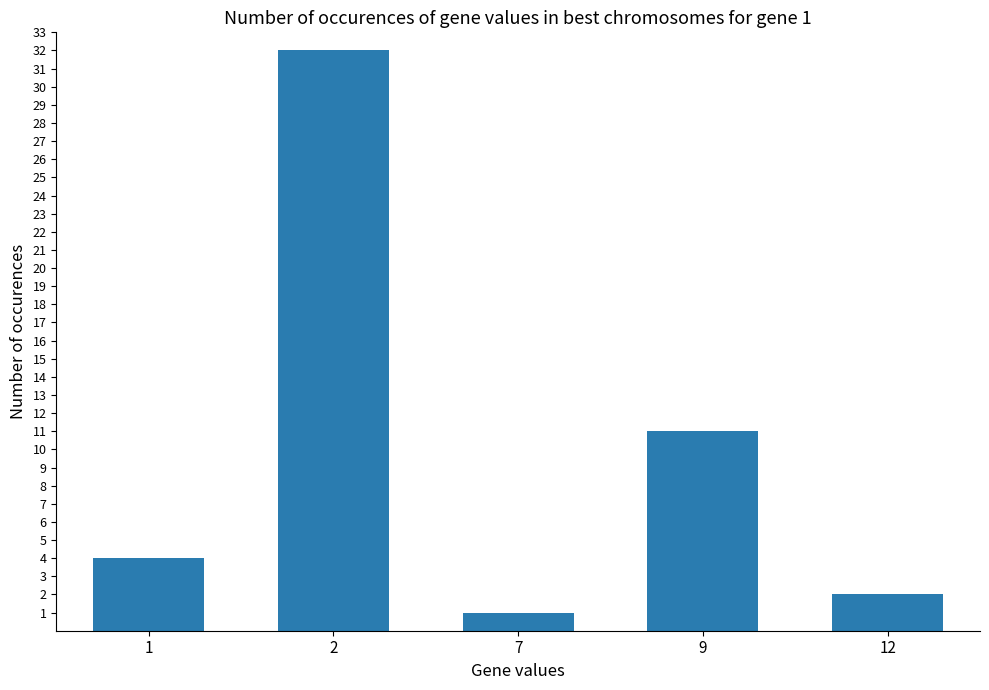

Rank the categories by value from lowest to highest.

7, 12, 1, 9, 2